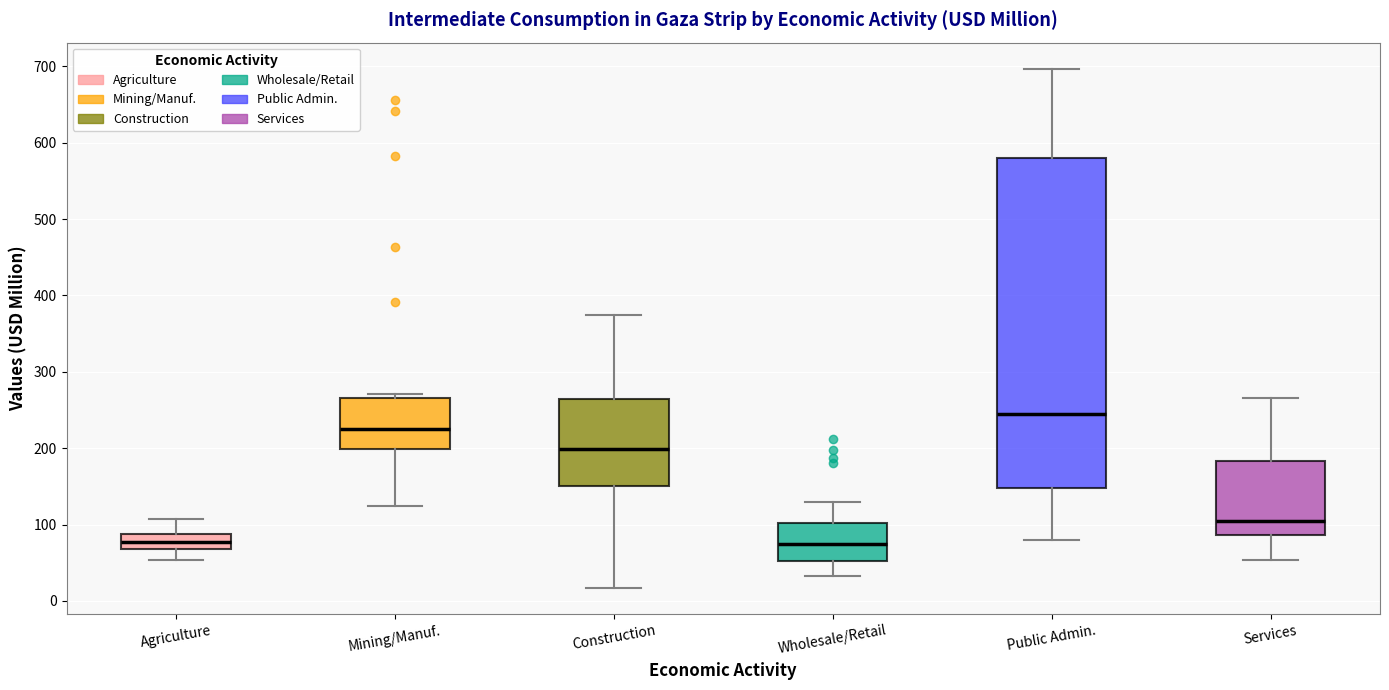

Reading left to right, transcribe this box plot: for each box, give where its median line is, the range the box spans, and where its two whiskers end, as read against the y-axis. The values are not printed on the chart, so give them approximately, as read against the axis.

Agriculture: median 80, box 70 to 90, whiskers 50 to 110
Mining/Manuf.: median 230, box 200 to 270, whiskers 120 to 270 (just above the box's upper edge)
Construction: median 200, box 150 to 260, whiskers 20 to 370
Wholesale/Retail: median 80, box 50 to 100, whiskers 30 to 130
Public Admin.: median 240, box 150 to 580, whiskers 80 to 700
Services: median 100, box 90 to 180, whiskers 50 to 270